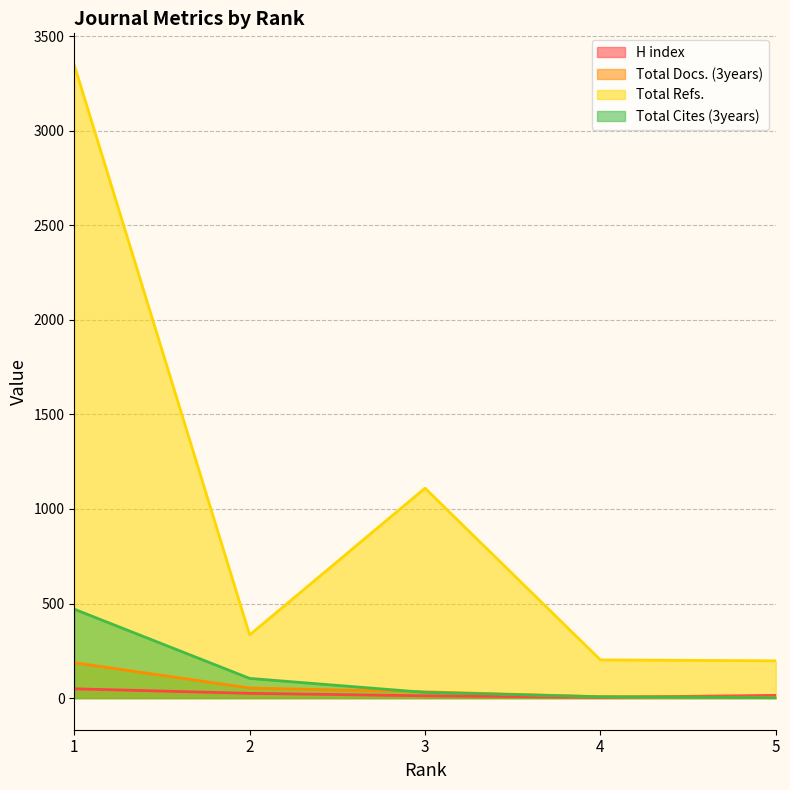

True or false: Total Refs. and Total Docs. (3years) cross at least once.

False